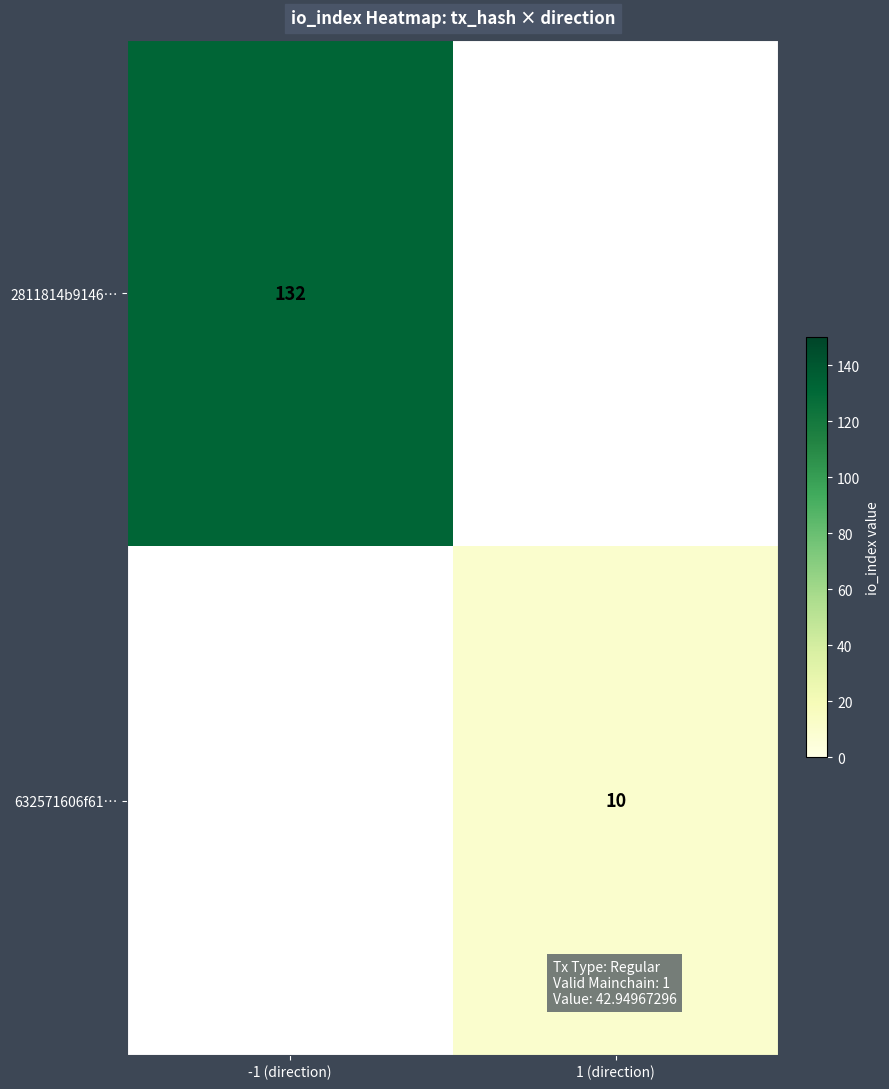

Is it true that 2811814b9146… equals 221 at -1 (direction)?

False